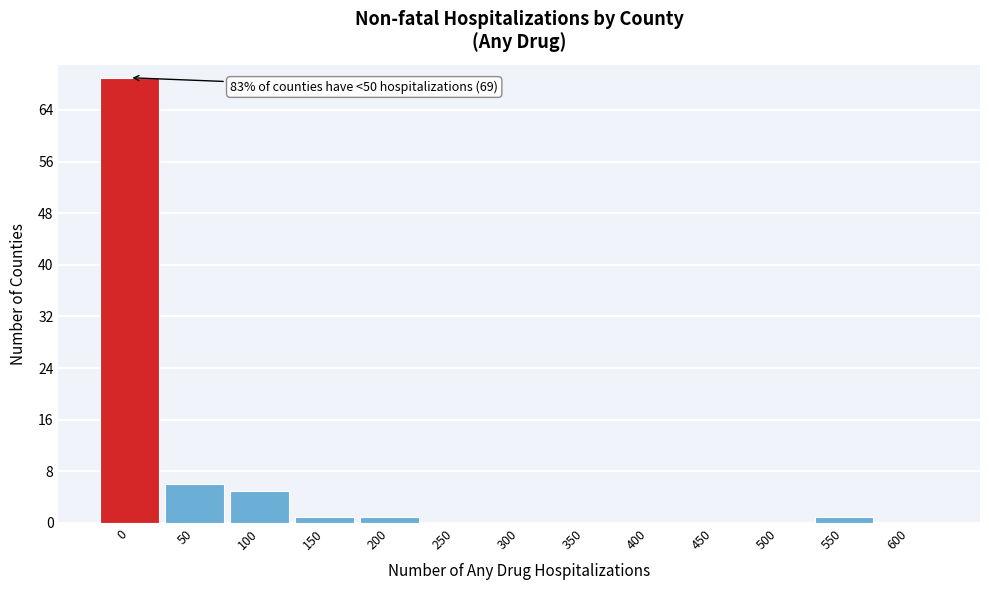

Reading right to left, list all the values displayed in this chart.

600=0	550=1	500=0	450=0	400=0	350=0	300=0	250=0	200=1	150=1	100=5	50=6	0=69